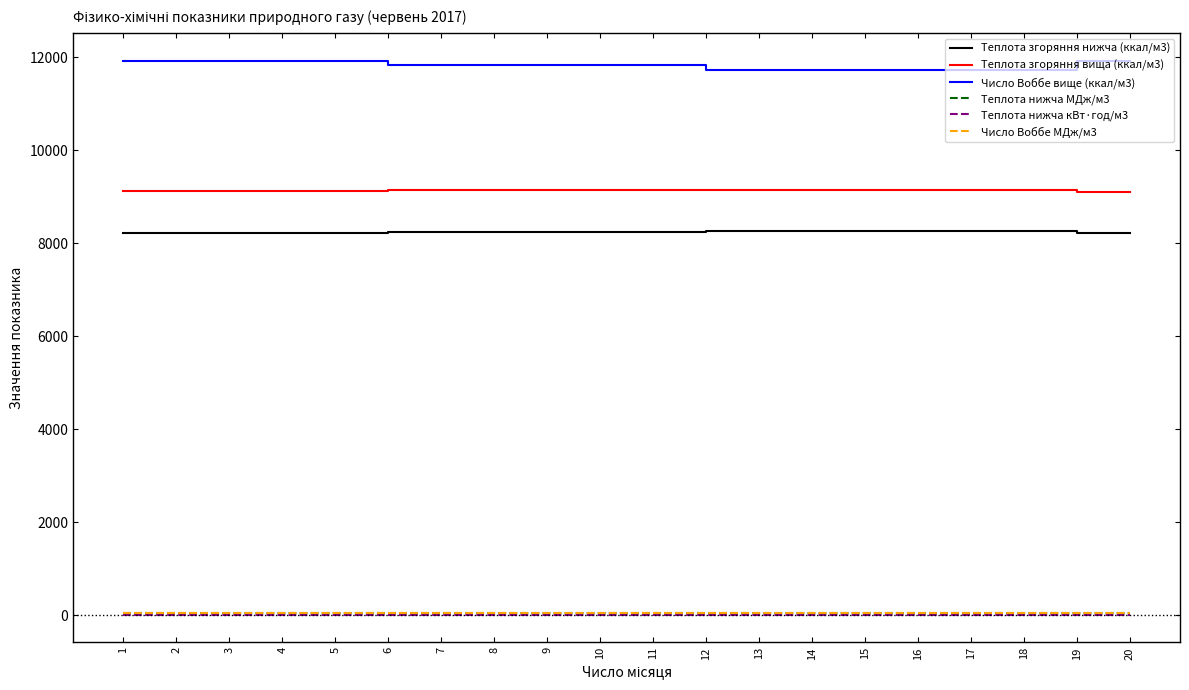

True or false: Теплота згоряння нижча (ккал/м3) and Число Воббе вище (ккал/м3) cross at least once.

False